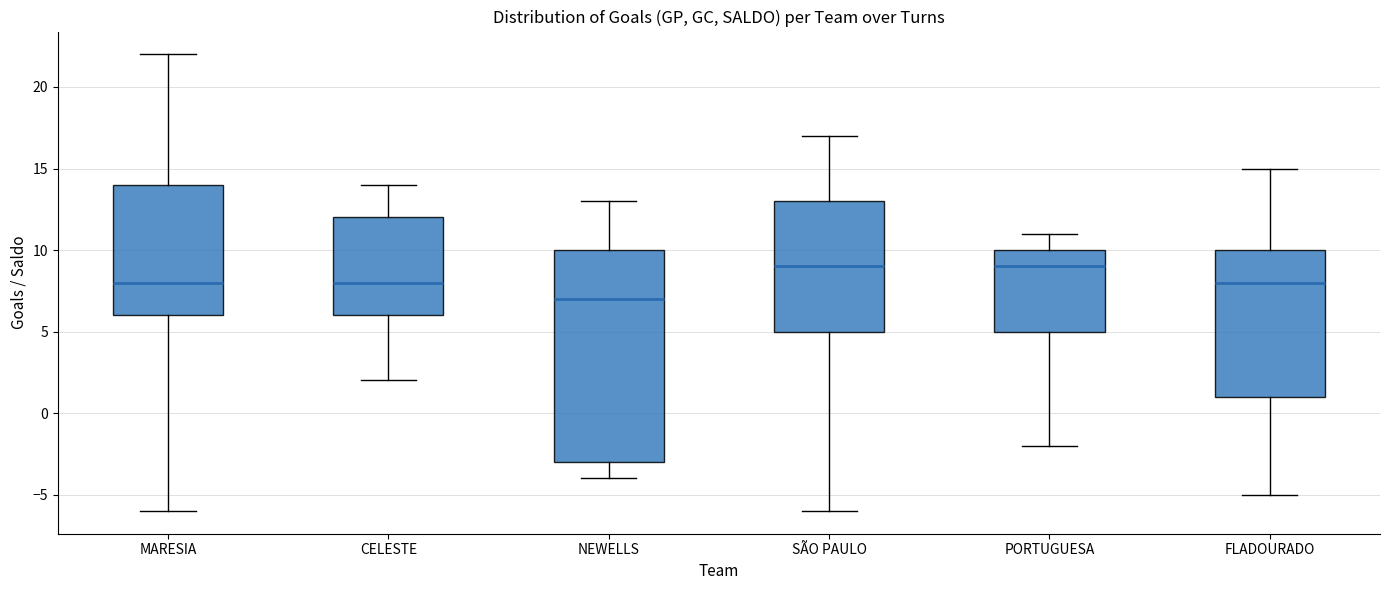

Reading left to right, transcribe this box plot: for each box, give where its median line is, the range the box spans, and where its two whiskers end, as read against the y-axis. The values are not printed on the chart, so give them approximately, as read against the axis.

MARESIA: median 8, box 6 to 14, whiskers -6 to 22
CELESTE: median 8, box 6 to 12, whiskers 2 to 14
NEWELLS: median 7, box -3 to 10, whiskers -4 to 13
SÃO PAULO: median 9, box 5 to 13, whiskers -6 to 17
PORTUGUESA: median 9, box 5 to 10, whiskers -2 to 11
FLADOURADO: median 8, box 1 to 10, whiskers -5 to 15